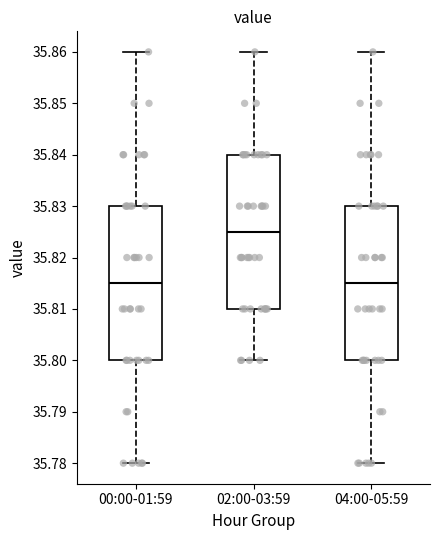

Reading left to right, transcribe this box plot: for each box, give where its median line is, the range the box spans, and where its two whiskers end, as read against the y-axis. The values are not printed on the chart, so give them approximately, as read against the axis.

00:00-01:59: median 35.815, box 35.800 to 35.830, whiskers 35.780 to 35.860
02:00-03:59: median 35.825, box 35.810 to 35.840, whiskers 35.800 to 35.860
04:00-05:59: median 35.815, box 35.800 to 35.830, whiskers 35.780 to 35.860